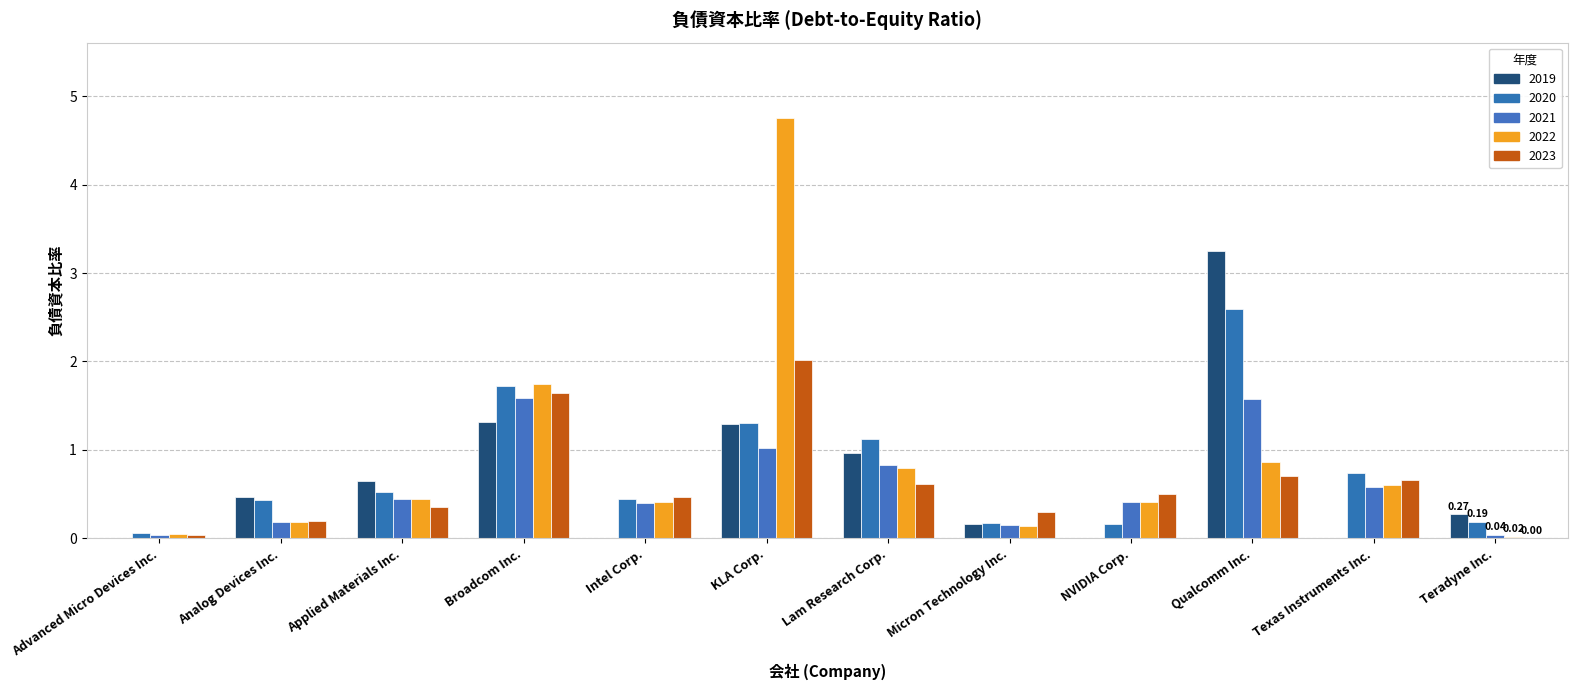

Reading left to right, what are all the values shown in this chart?

2019: Advanced Micro Devices Inc.=0.0	Analog Devices Inc.=0.5	Applied Materials Inc.=0.7	Broadcom Inc.=1.3	Intel Corp.=0.0	KLA Corp.=1.3	Lam Research Corp.=1.0	Micron Technology Inc.=0.2	NVIDIA Corp.=0.0	Qualcomm Inc.=3.2	Texas Instruments Inc.=0.0	Teradyne Inc.=0.3
2020: Advanced Micro Devices Inc.=0.1	Analog Devices Inc.=0.4	Applied Materials Inc.=0.5	Broadcom Inc.=1.7	Intel Corp.=0.5	KLA Corp.=1.3	Lam Research Corp.=1.1	Micron Technology Inc.=0.2	NVIDIA Corp.=0.2	Qualcomm Inc.=2.6	Texas Instruments Inc.=0.7	Teradyne Inc.=0.2
2021: Advanced Micro Devices Inc.=0.0	Analog Devices Inc.=0.2	Applied Materials Inc.=0.5	Broadcom Inc.=1.6	Intel Corp.=0.4	KLA Corp.=1.0	Lam Research Corp.=0.8	Micron Technology Inc.=0.1	NVIDIA Corp.=0.4	Qualcomm Inc.=1.6	Texas Instruments Inc.=0.6	Teradyne Inc.=0.0
2022: Advanced Micro Devices Inc.=0.1	Analog Devices Inc.=0.2	Applied Materials Inc.=0.5	Broadcom Inc.=1.7	Intel Corp.=0.4	KLA Corp.=4.8	Lam Research Corp.=0.8	Micron Technology Inc.=0.1	NVIDIA Corp.=0.4	Qualcomm Inc.=0.9	Texas Instruments Inc.=0.6	Teradyne Inc.=0.0
2023: Advanced Micro Devices Inc.=0.0	Analog Devices Inc.=0.2	Applied Materials Inc.=0.3	Broadcom Inc.=1.6	Intel Corp.=0.5	KLA Corp.=2.0	Lam Research Corp.=0.6	Micron Technology Inc.=0.3	NVIDIA Corp.=0.5	Qualcomm Inc.=0.7	Texas Instruments Inc.=0.7	Teradyne Inc.=0.0